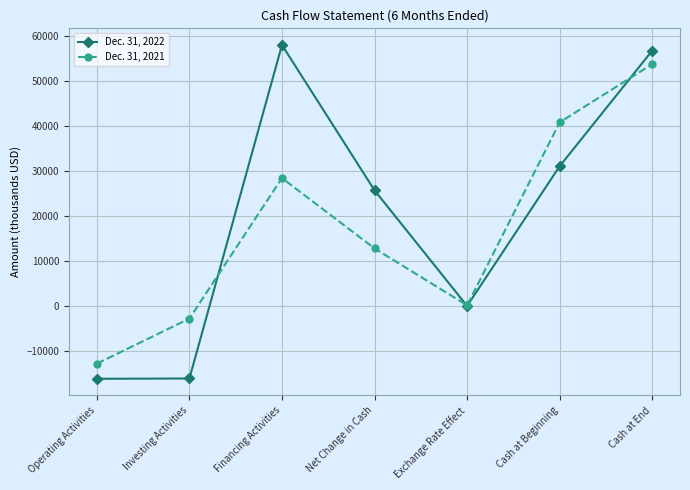

What is the sum of all Dec. 31, 2021 values?

120279